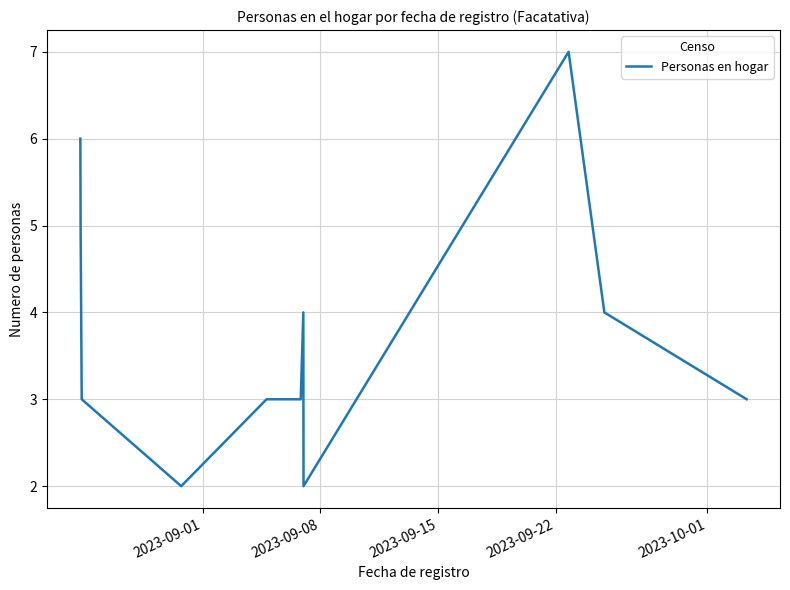

What is the maximum value shown in the chart?

7